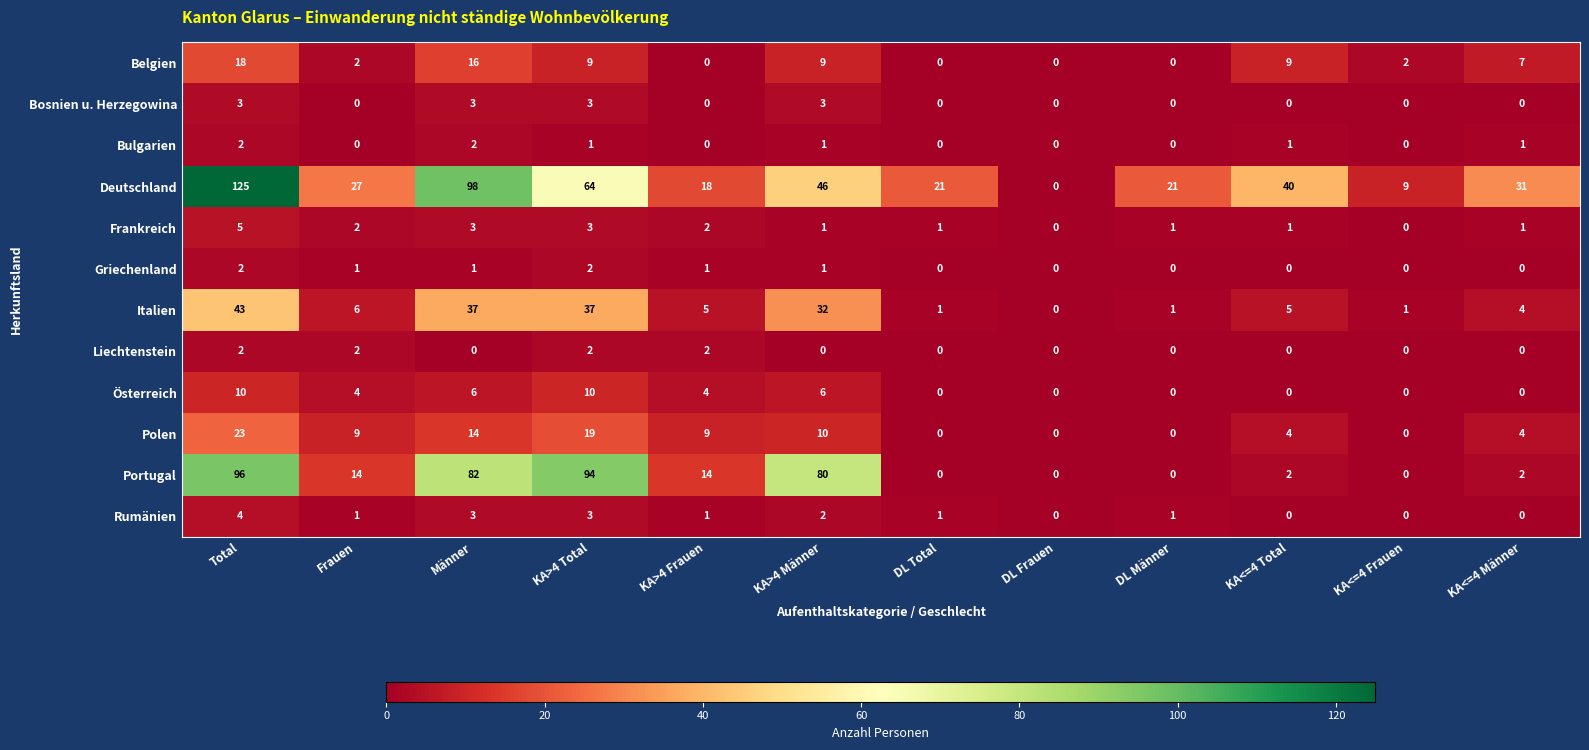

What is the sum of all Bosnien u. Herzegowina values?

12